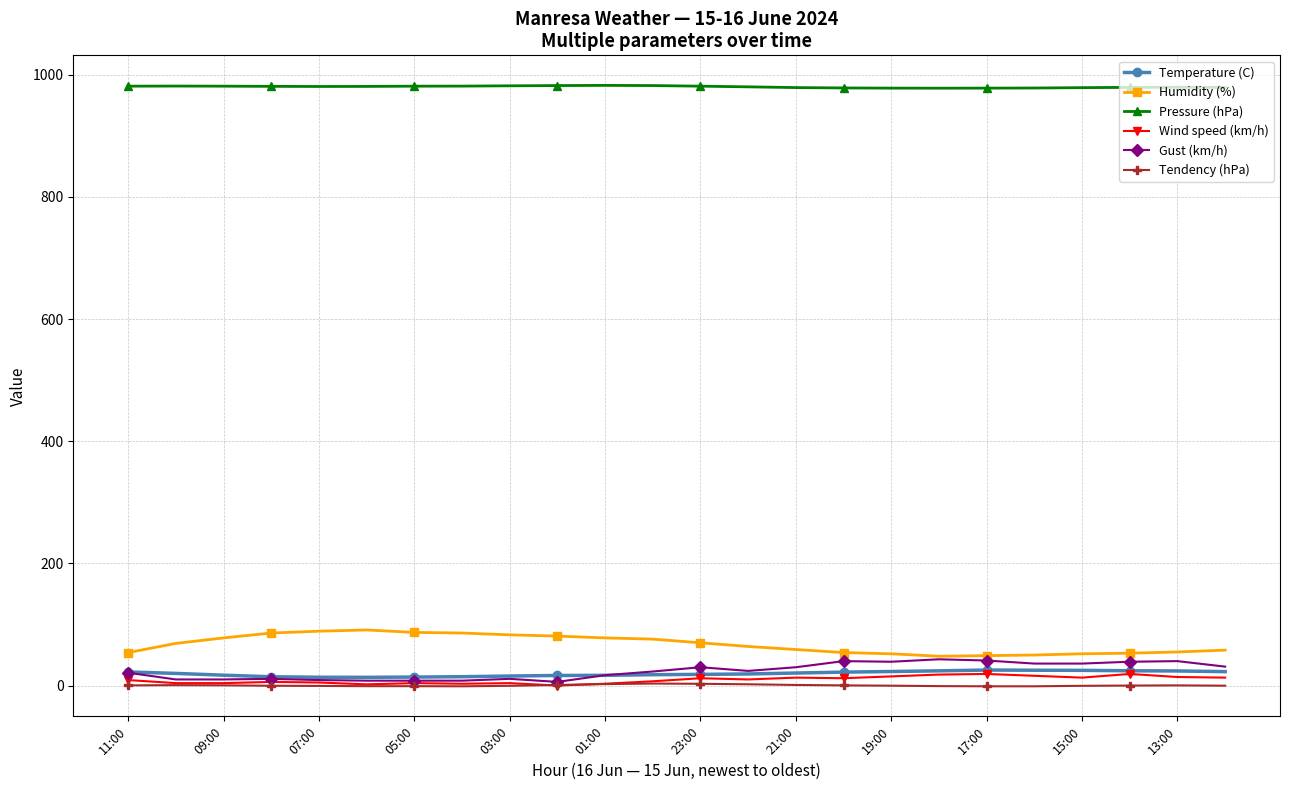

What is the value of the Gust (km/h) point at the 21st from the left?

36.0